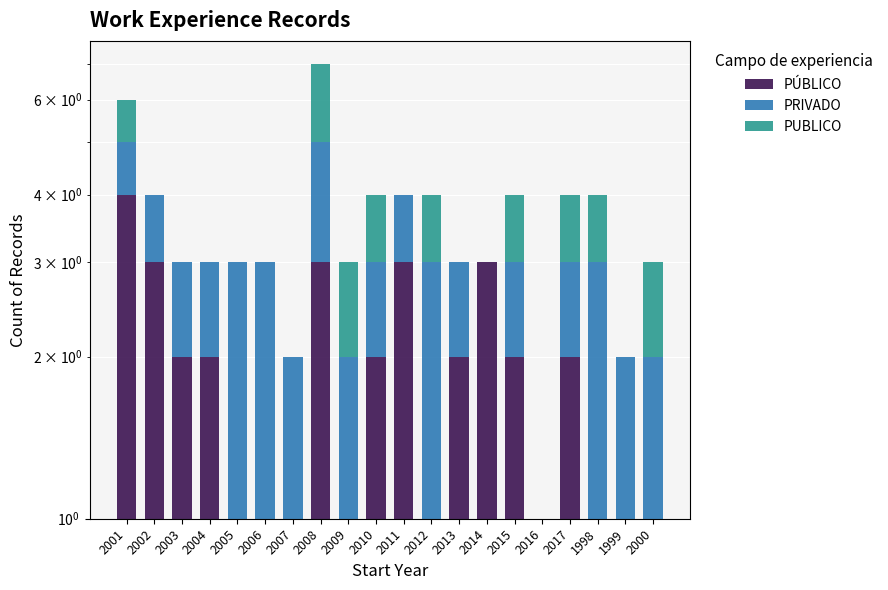

Which series has the largest range (max minus min)?

PÚBLICO